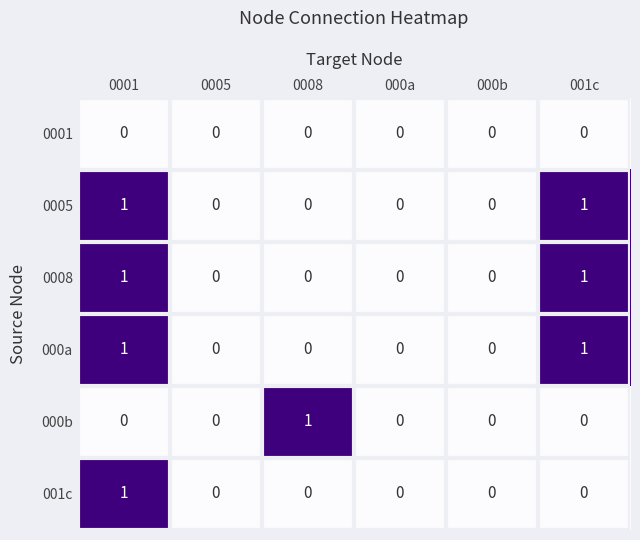

The value of 000b at 0005 is 0. True or false?

True